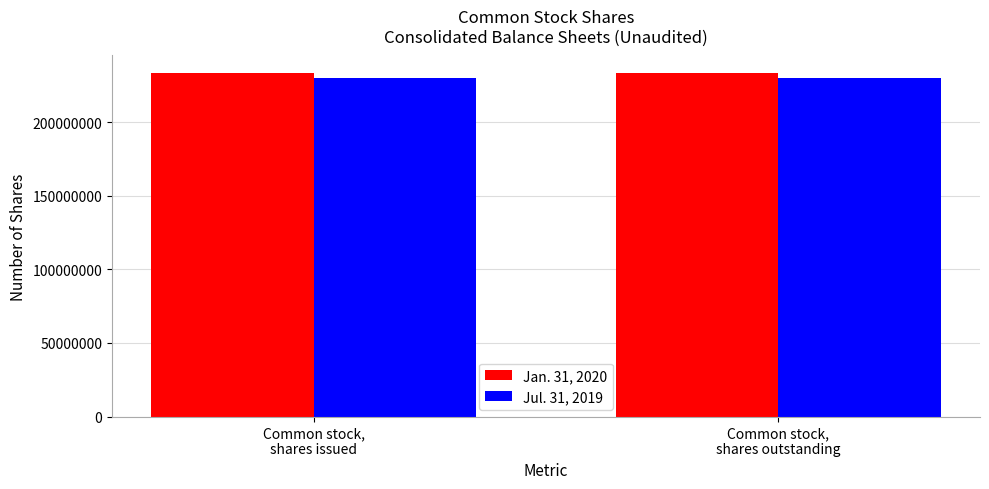

What position from the left is Common stock,
shares issued?

1